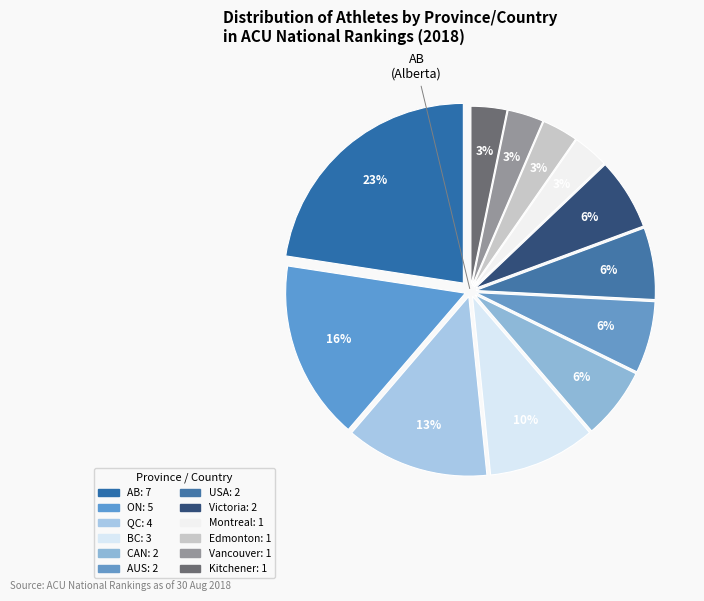

Which category has the biggest portion of the pie?

AB